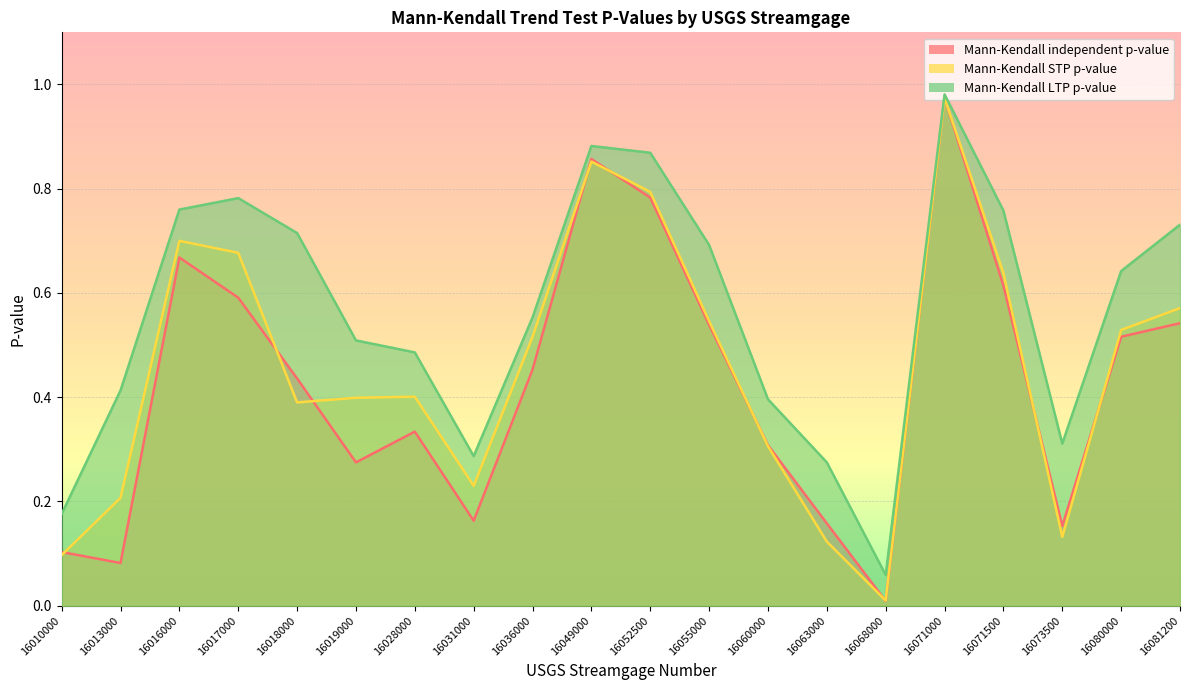

Rank the series by their average value, from highest to lowest.

Mann-Kendall LTP p-value, Mann-Kendall STP p-value, Mann-Kendall independent p-value